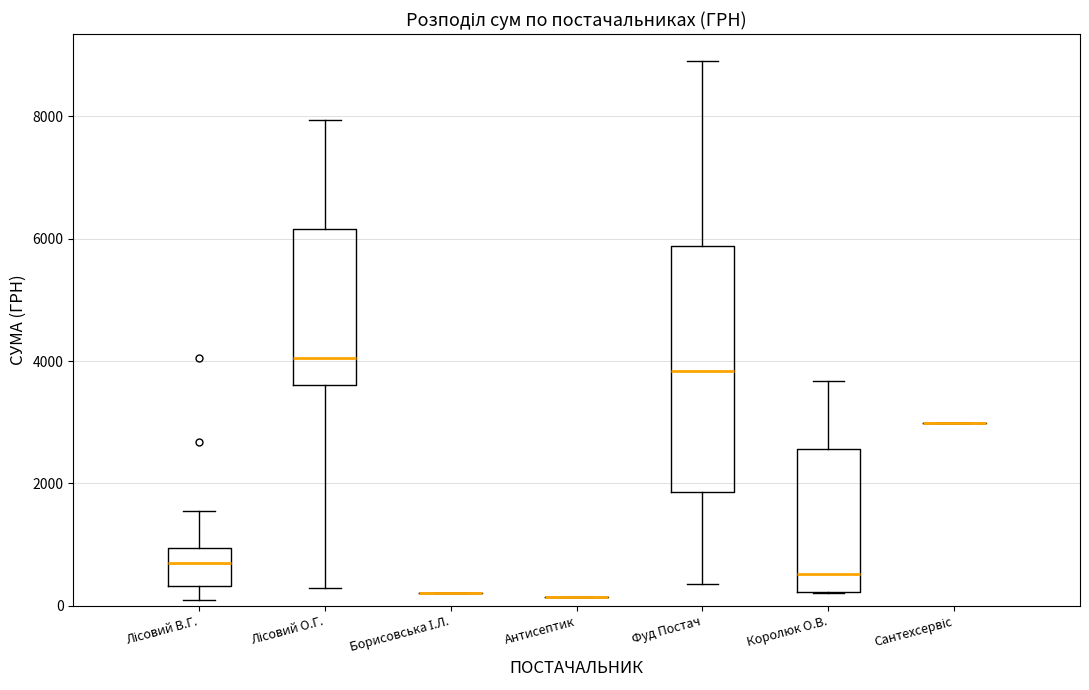

Which box is the tallest, from its lower edge to its upper edge?

Фуд Постач